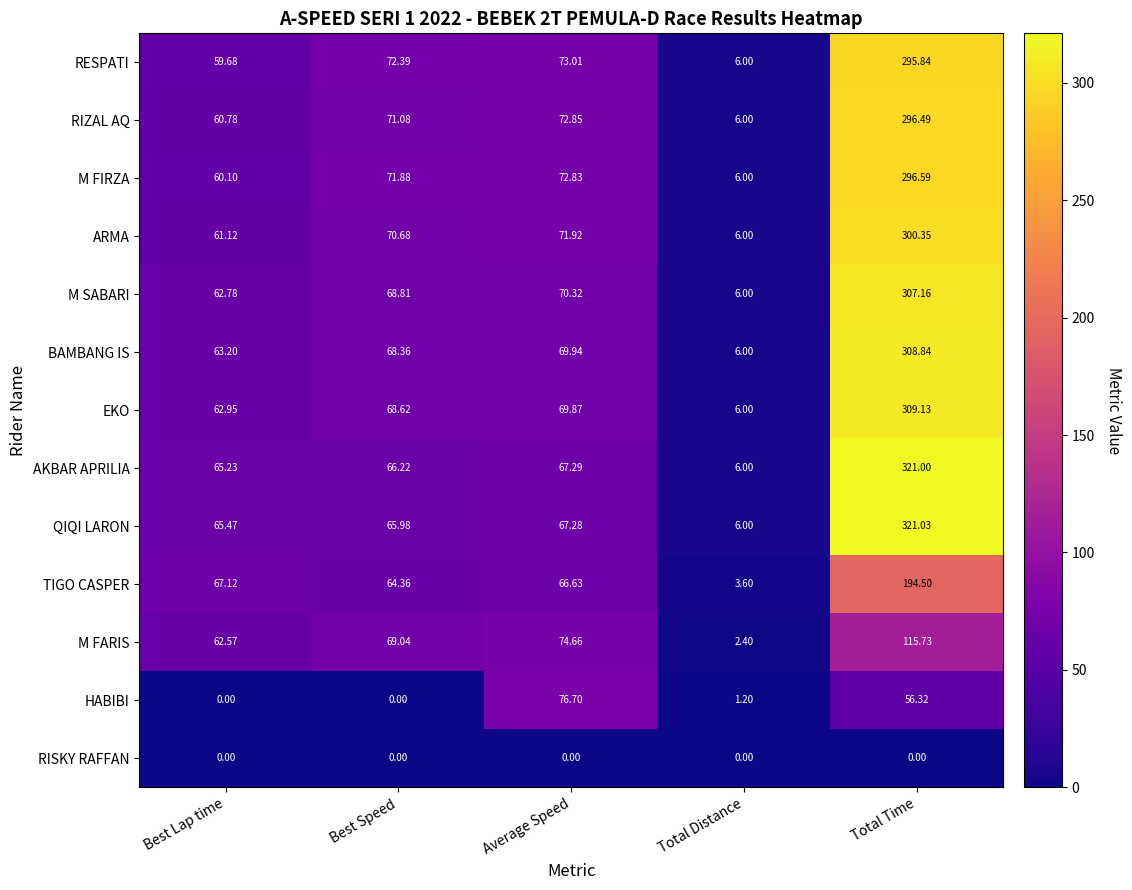

Which series changed the most between Total Distance and Total Time?

QIQI LARON